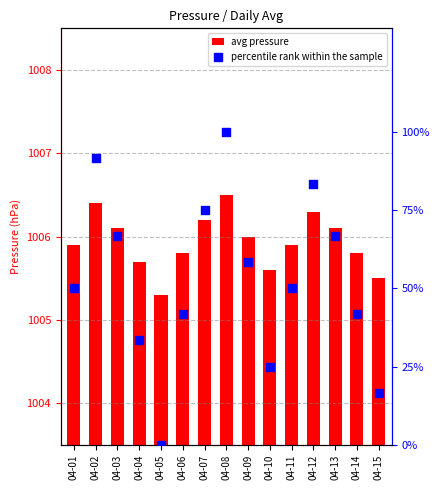

What is the total value across all series at 04-12?

1089.6